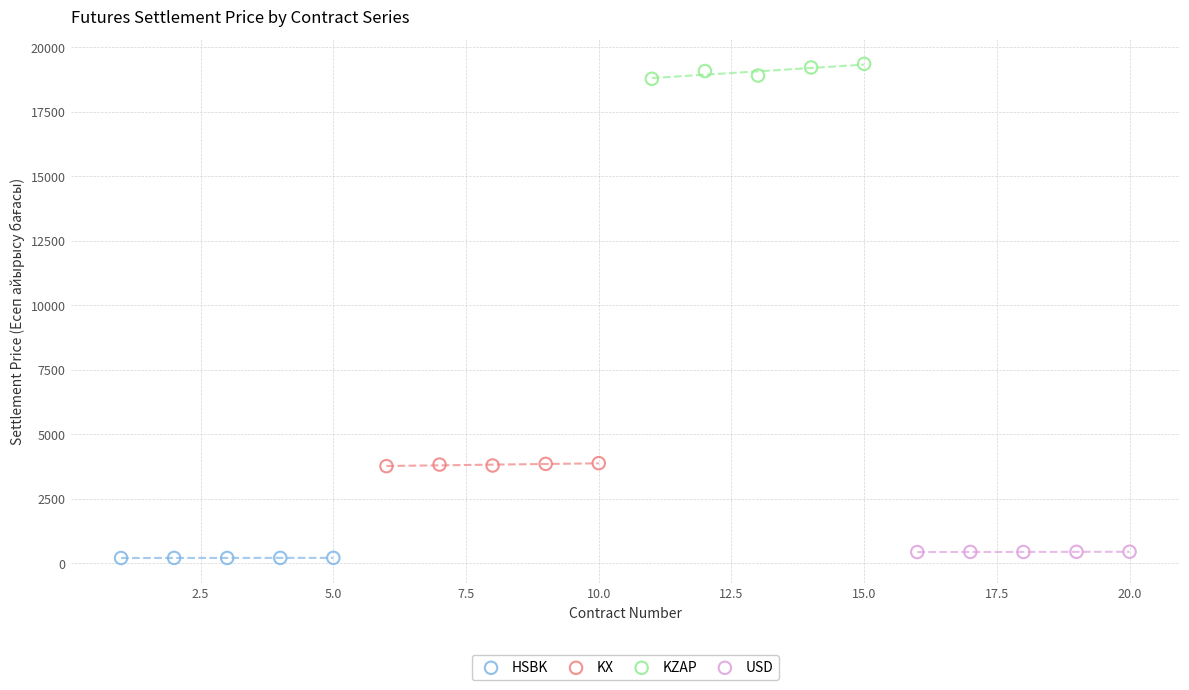

Which series reaches the maximum Y coordinate?

KZAP